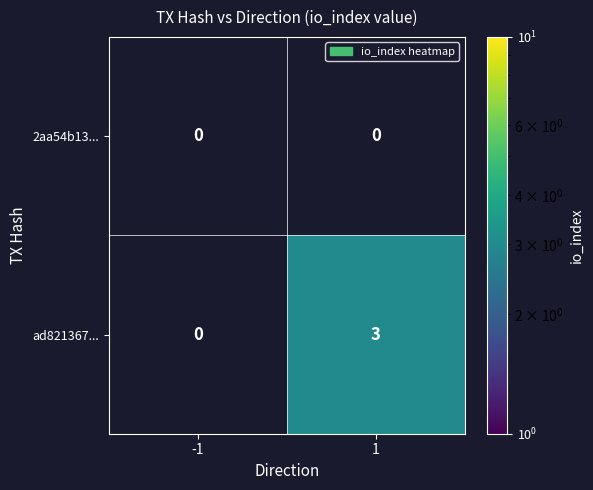

Reading left to right, list all the values displayed in this chart.

2aa54b13...: 0	0
ad821367...: 0	3